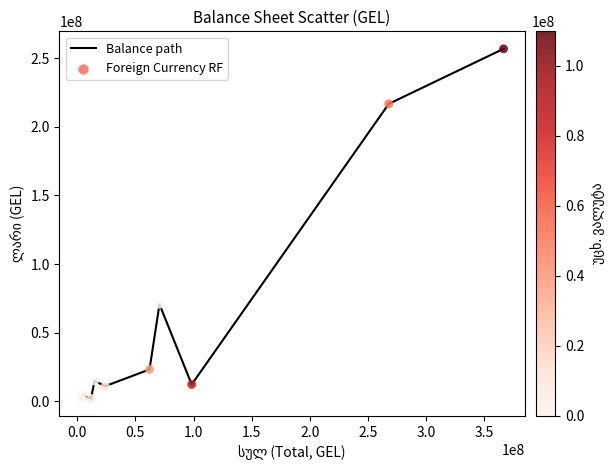

What is the greatest value displayed?

256687253.5